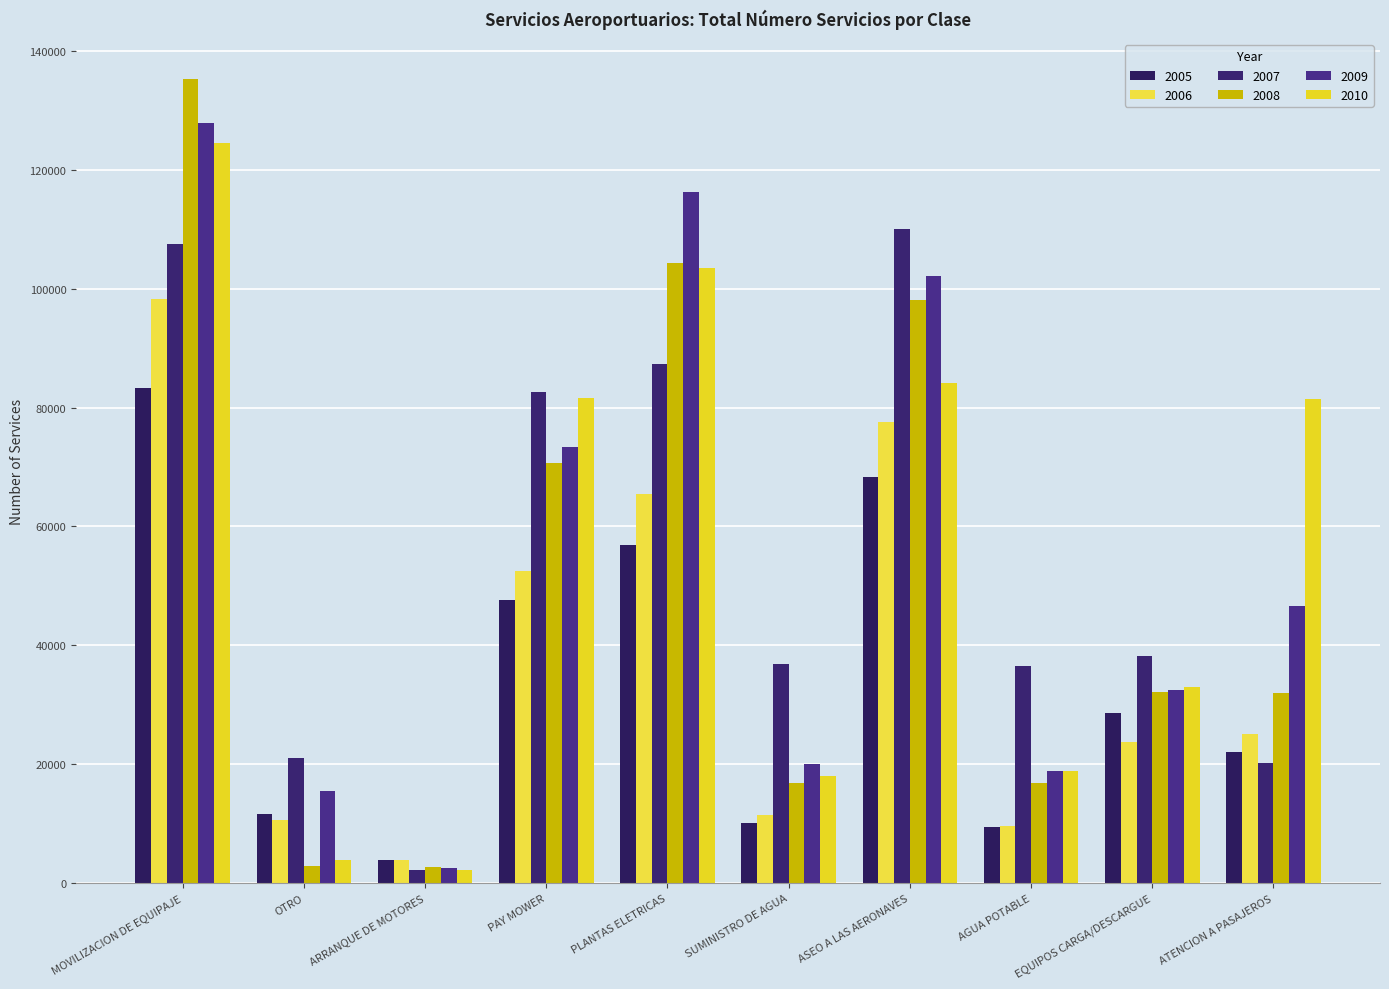

Is it true that 2008 equals 48305 at PLANTAS ELETRICAS?

False